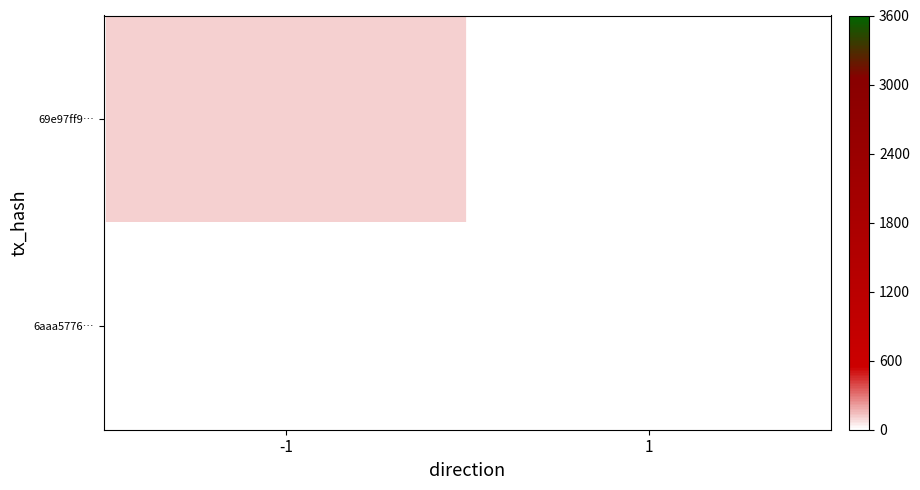

What value does the 69e97ff9… series have at -1?

112.0